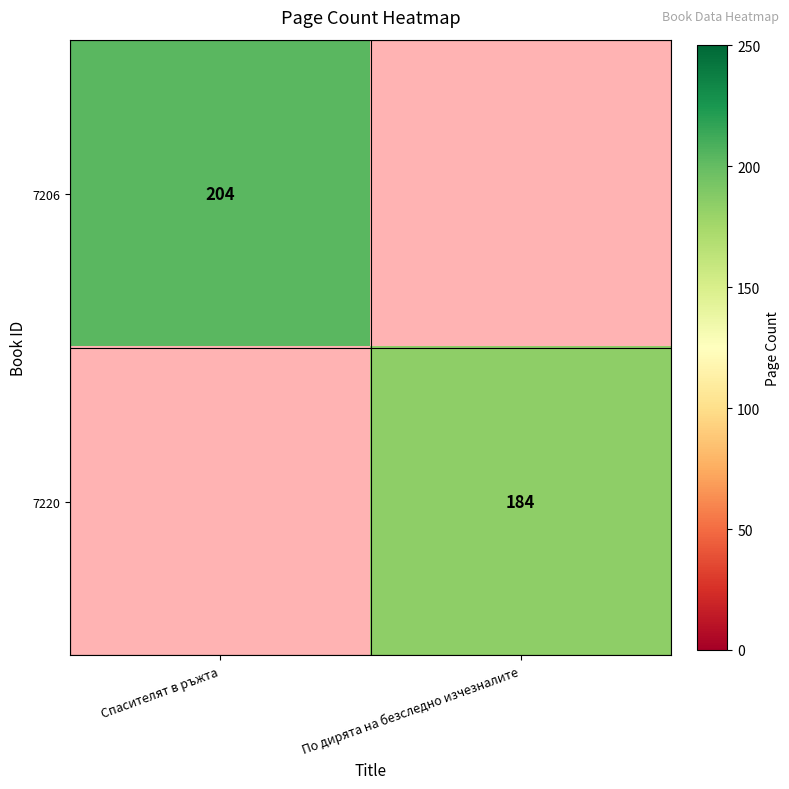

True or false: 7220 has a value of 184 at По дирята на безследно изчезналите.

True